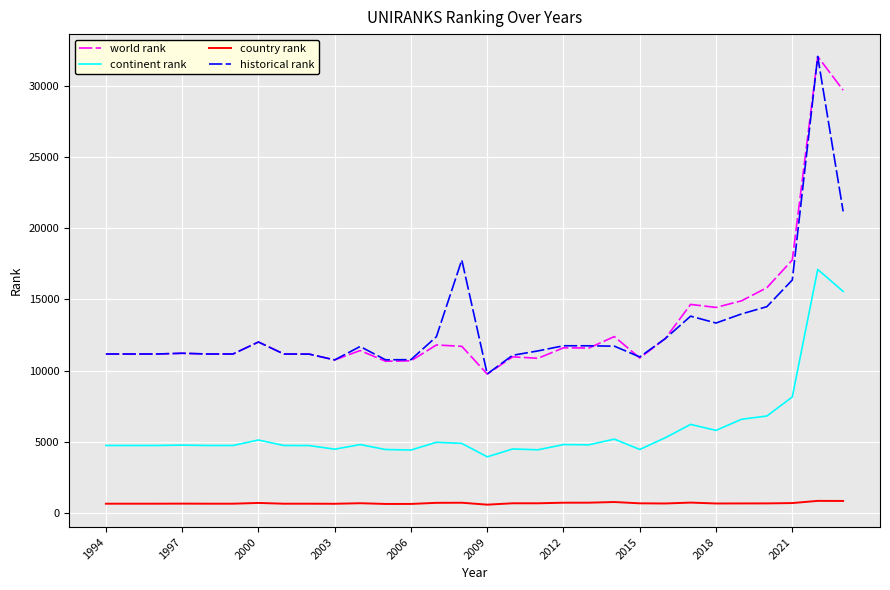

Which series has the widest spread of values?

world rank